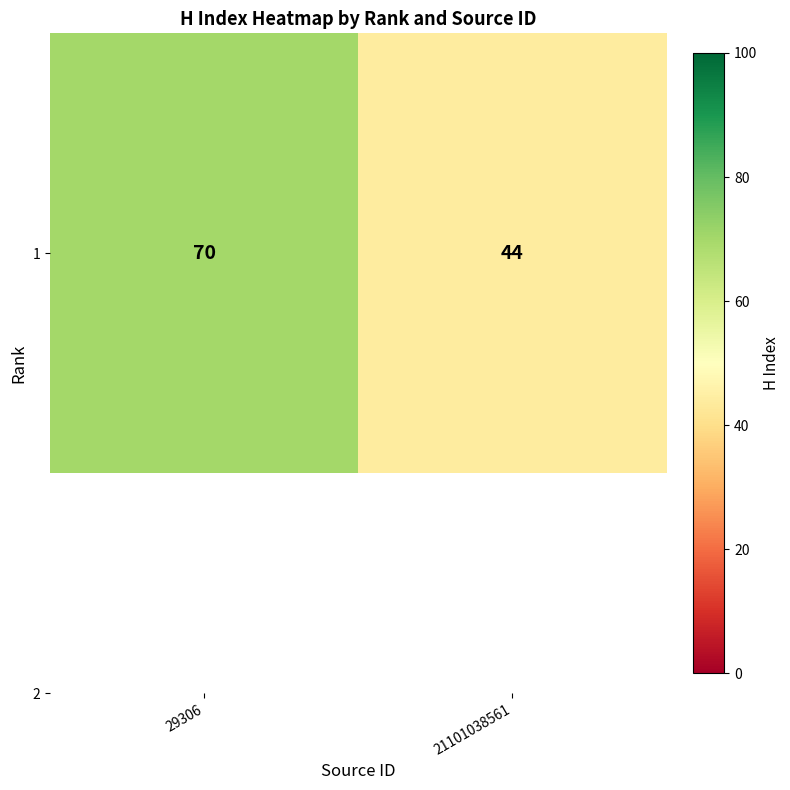

The chart shows a value of 70 at 29306. True or false?

True